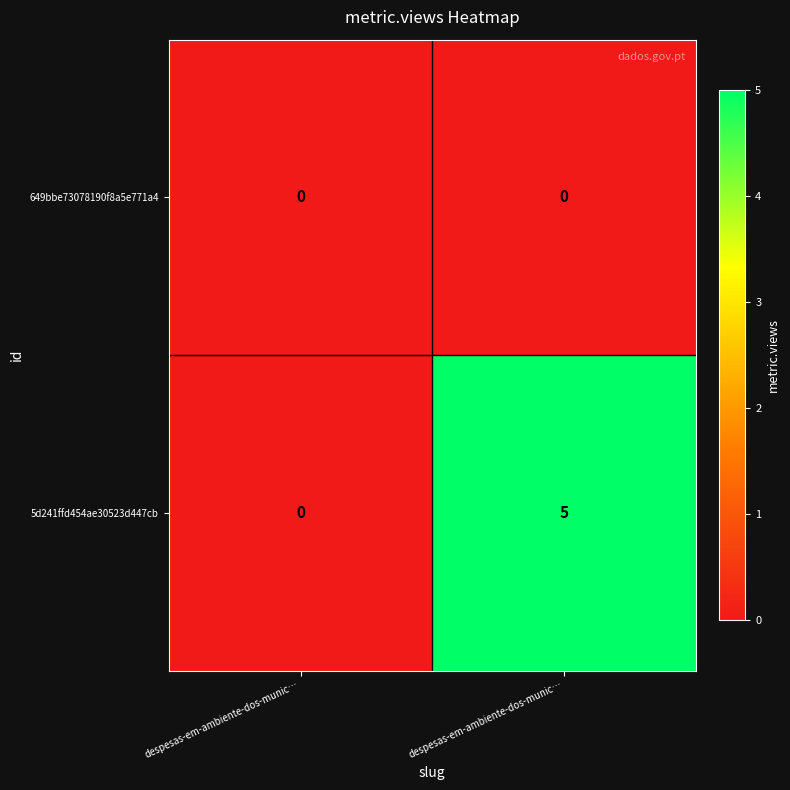

How many distinct data groups are displayed?

2